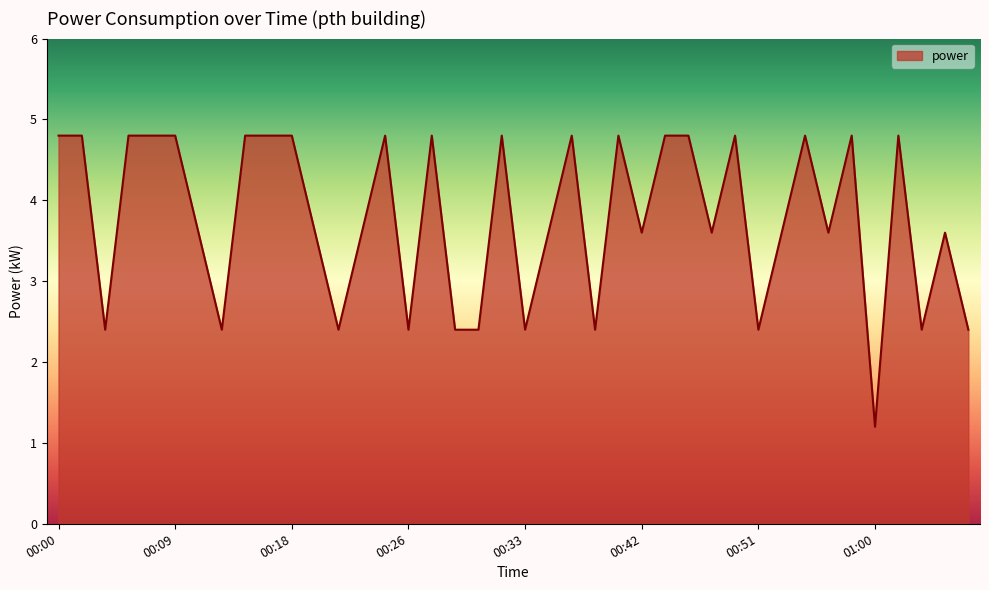

What is the minimum value shown in the chart?

1.2